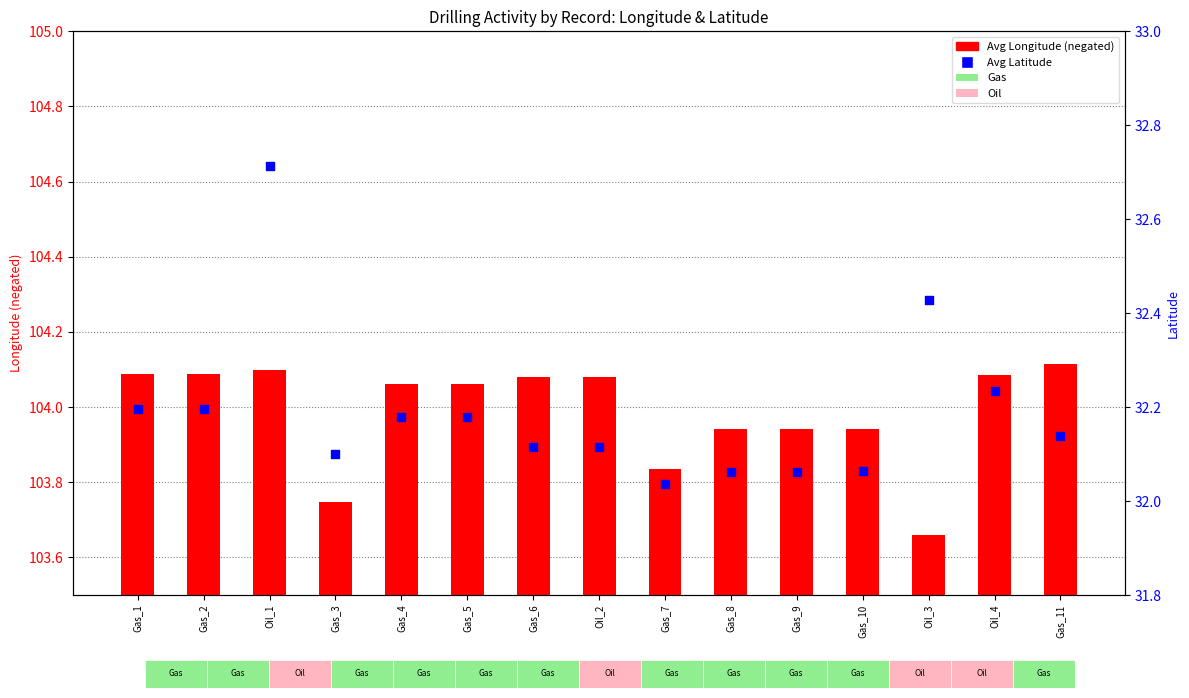

Which series has the largest total across all categories?

Avg Longitude (neg)